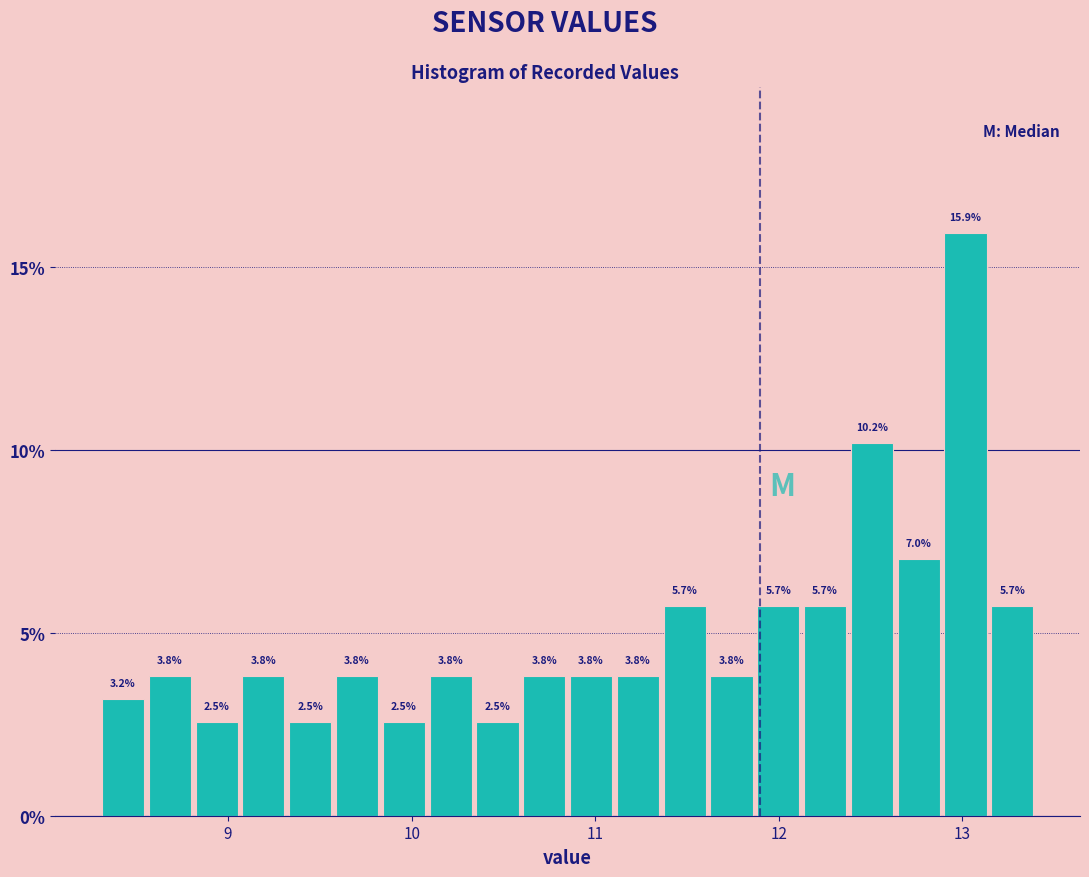

Read against the x-axis, roughly where is the centre of the tallest bar?

13.0